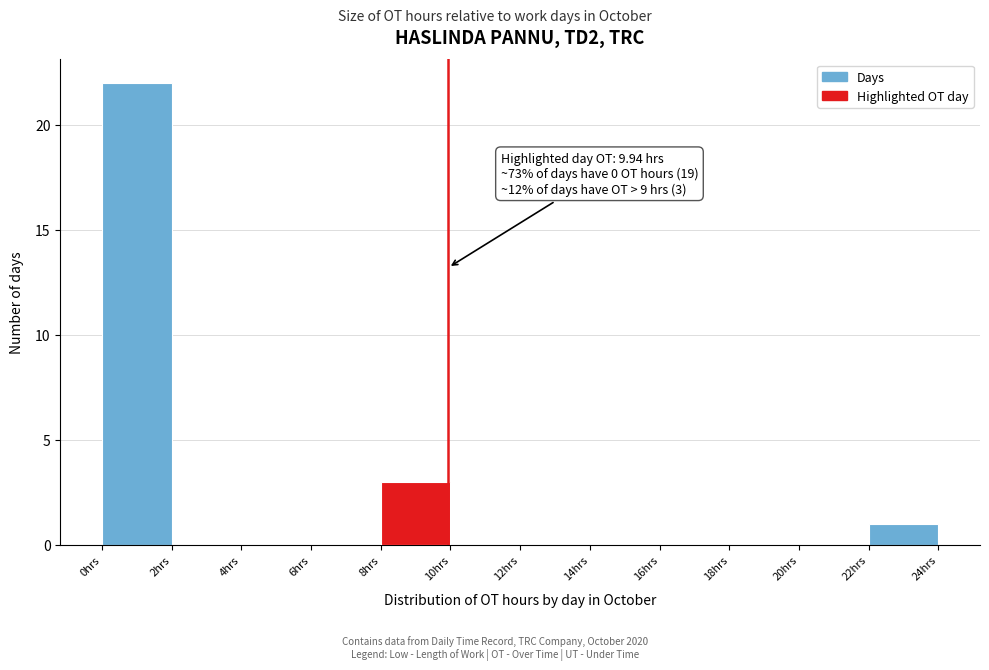

Over which range of the x-axis is the bar tallest?

0 to 2